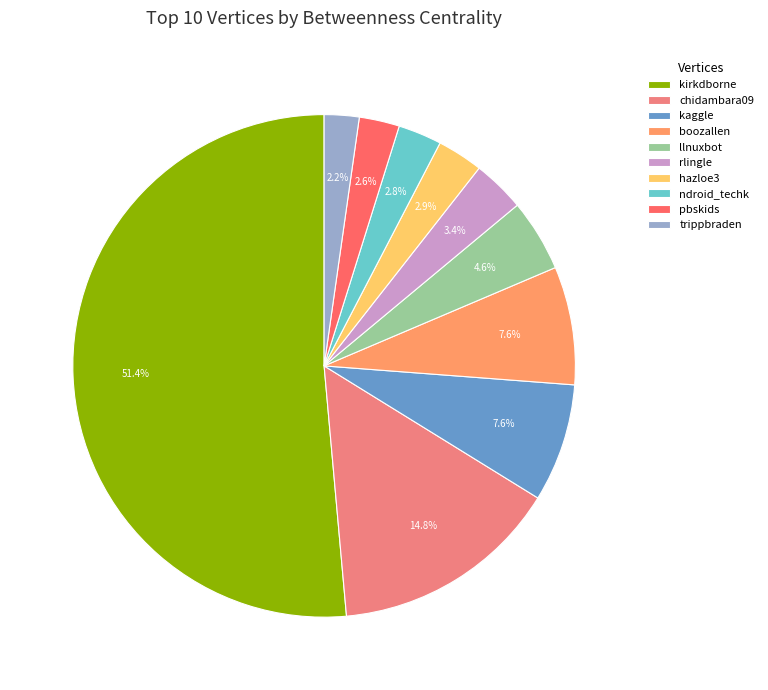

To the nearest percent, what is the difference between the largest and smallest slice percentages?

49%